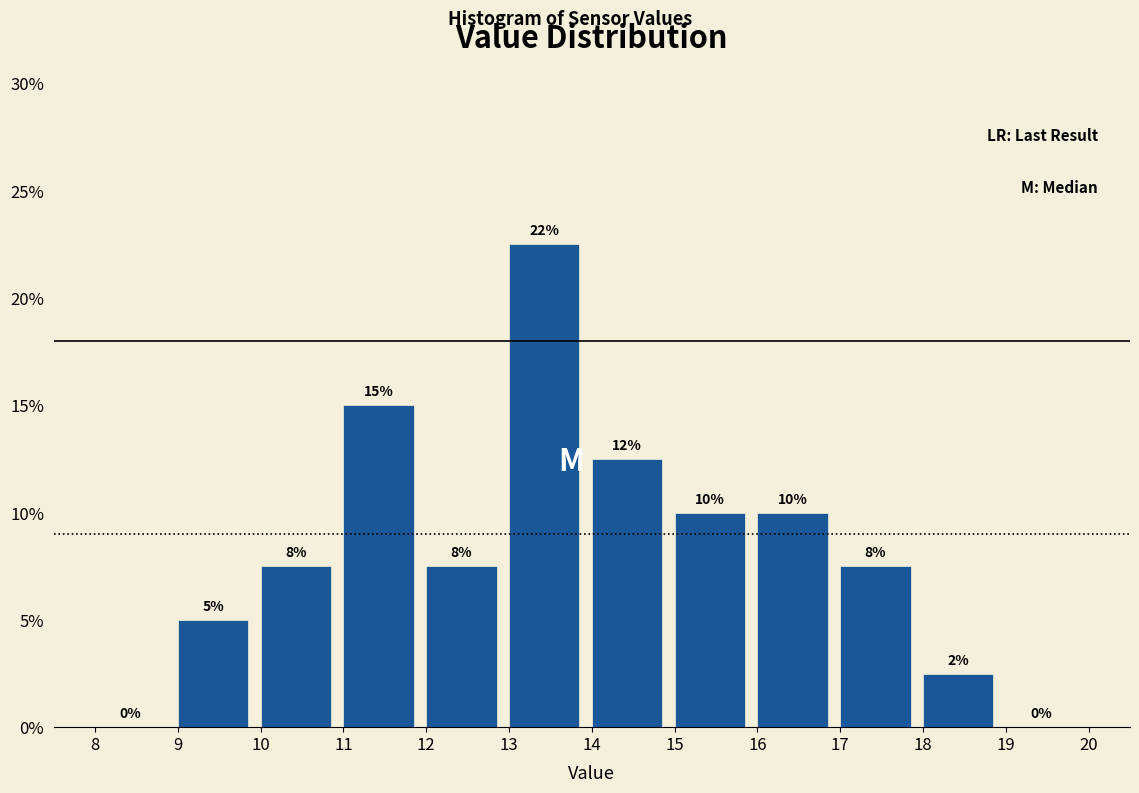

Which range on the x-axis has the tallest bar?

13 to 14